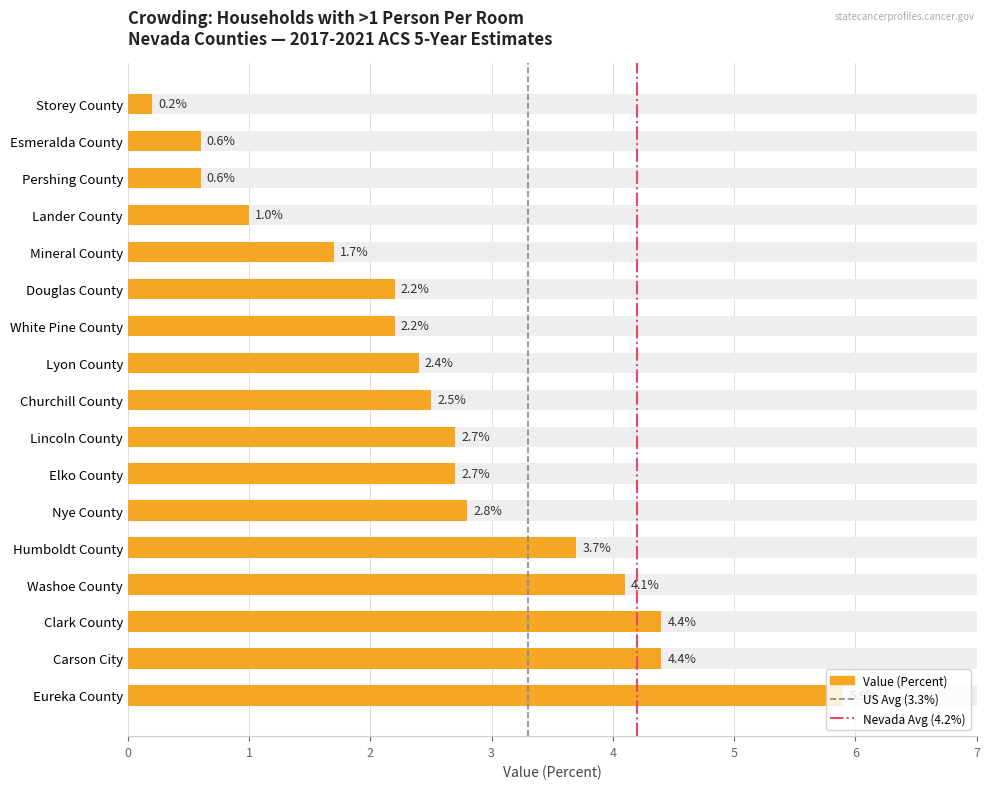

What is the label of the 12th bar from the right?

Douglas County